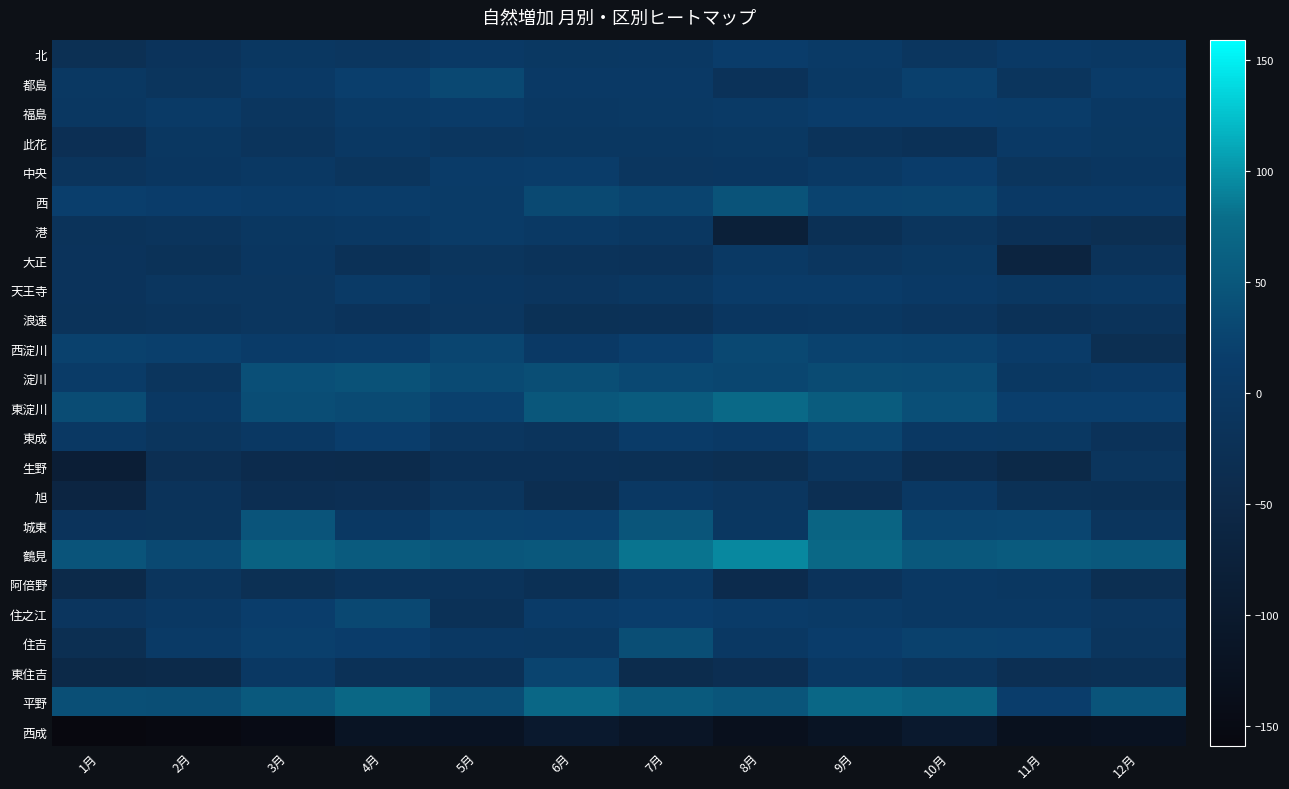

Reading left to right, what are all the values shown in this chart?

北: 1月=-27	2月=-14	3月=-2	4月=-7	5月=5	6月=-1	7月=0	8月=14	9月=7	10月=-6	11月=5	12月=2
都島: 1月=-1	2月=-9	3月=5	4月=18	5月=31	6月=4	7月=5	8月=-18	9月=3	10月=20	11月=-10	12月=11
福島: 1月=-2	2月=8	3月=-7	4月=7	5月=12	6月=0	7月=3	8月=7	9月=16	10月=15	11月=13	12月=1
此花: 1月=-28	2月=-3	3月=-12	4月=0	5月=-6	6月=-2	7月=-2	8月=-1	9月=-15	10月=-22	11月=6	12月=-1
中央: 1月=-12	2月=-4	3月=0	4月=-10	5月=10	6月=13	7月=-7	8月=-4	9月=3	10月=14	11月=-9	12月=-4
西: 1月=18	2月=14	3月=11	4月=13	5月=9	6月=32	7月=25	8月=45	9月=24	10月=26	11月=5	12月=6
港: 1月=-15	2月=-12	3月=-2	4月=2	5月=9	6月=3	7月=-3	8月=-79	9月=-26	10月=-9	11月=-24	12月=-31
大正: 1月=-14	2月=-19	3月=-4	4月=-22	5月=-9	6月=-16	7月=-18	8月=3	9月=-5	10月=-1	11月=-65	12月=-17
天王寺: 1月=-14	2月=-5	3月=-6	4月=7	5月=-4	6月=-8	7月=-3	8月=10	9月=12	10月=6	11月=-3	12月=0
浪速: 1月=-16	2月=-12	3月=-6	4月=-14	5月=-6	6月=-23	7月=-22	8月=-4	9月=-2	10月=-8	11月=-22	12月=-15
西淀川: 1月=22	2月=19	3月=10	4月=13	5月=27	6月=5	7月=18	8月=30	9月=23	10月=22	11月=10	12月=-30
淀川: 1月=9	2月=-11	3月=40	4月=44	5月=33	6月=38	7月=31	8月=28	9月=34	10月=33	11月=-1	12月=4
東淀川: 1月=36	2月=2	3月=37	4月=33	5月=21	6月=50	7月=55	8月=74	9月=57	10月=40	11月=18	12月=18
東成: 1月=2	2月=-11	3月=1	4月=17	5月=-5	6月=-12	7月=11	8月=4	9月=26	10月=1	11月=-1	12月=-18
生野: 1月=-85	2月=-29	3月=-41	4月=-43	5月=-24	6月=-24	7月=-25	8月=-31	9月=-10	10月=-36	11月=-50	12月=-9
旭: 1月=-62	2月=-16	3月=-32	4月=-28	5月=-10	6月=-33	7月=0	8月=-5	9月=-29	10月=1	11月=-23	12月=-25
城東: 1月=-14	2月=-13	3月=46	4月=2	5月=22	6月=20	7月=48	8月=-3	9月=66	10月=25	11月=27	12月=-11
鶴見: 1月=46	2月=32	3月=64	4月=55	5月=49	6月=52	7月=82	8月=94	9月=73	10月=52	11月=55	12月=51
阿倍野: 1月=-47	2月=-11	3月=-27	4月=-15	5月=-16	6月=-26	7月=3	8月=-41	9月=-14	10月=1	11月=-2	12月=-30
住之江: 1月=-8	2月=1	3月=17	4月=31	5月=-22	6月=10	7月=17	8月=11	9月=7	10月=1	11月=0	12月=-6
住吉: 1月=-30	2月=8	3月=19	4月=14	5月=1	6月=-1	7月=38	8月=1	9月=16	10月=22	11月=21	12月=-9
東住吉: 1月=-50	2月=-46	3月=2	4月=-22	5月=-22	6月=26	7月=-40	8月=-32	9月=0	10月=-9	11月=-29	12月=-26
平野: 1月=39	2月=38	3月=53	4月=70	5月=35	6月=71	7月=54	8月=48	9月=72	10月=64	11月=17	12月=46
西成: 1月=-159	2月=-153	3月=-146	4月=-117	5月=-120	6月=-100	7月=-114	8月=-131	9月=-119	10月=-100	11月=-129	12月=-124